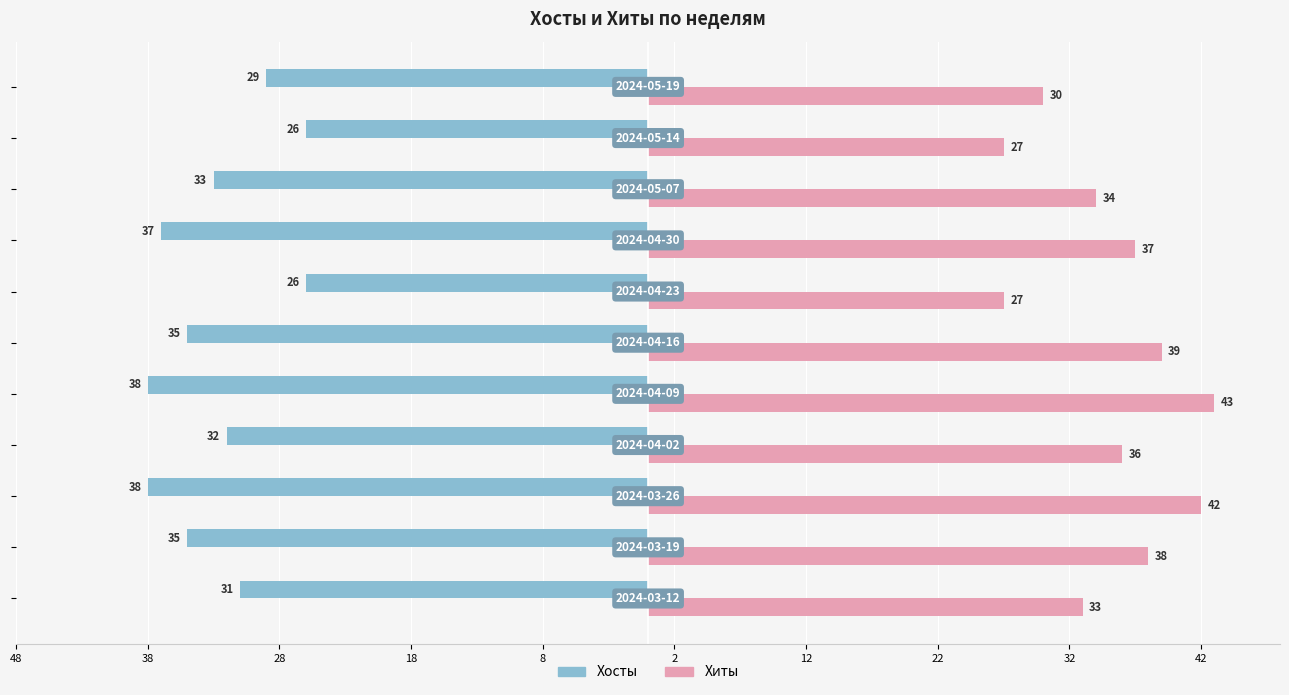

What is the greatest value displayed?

43